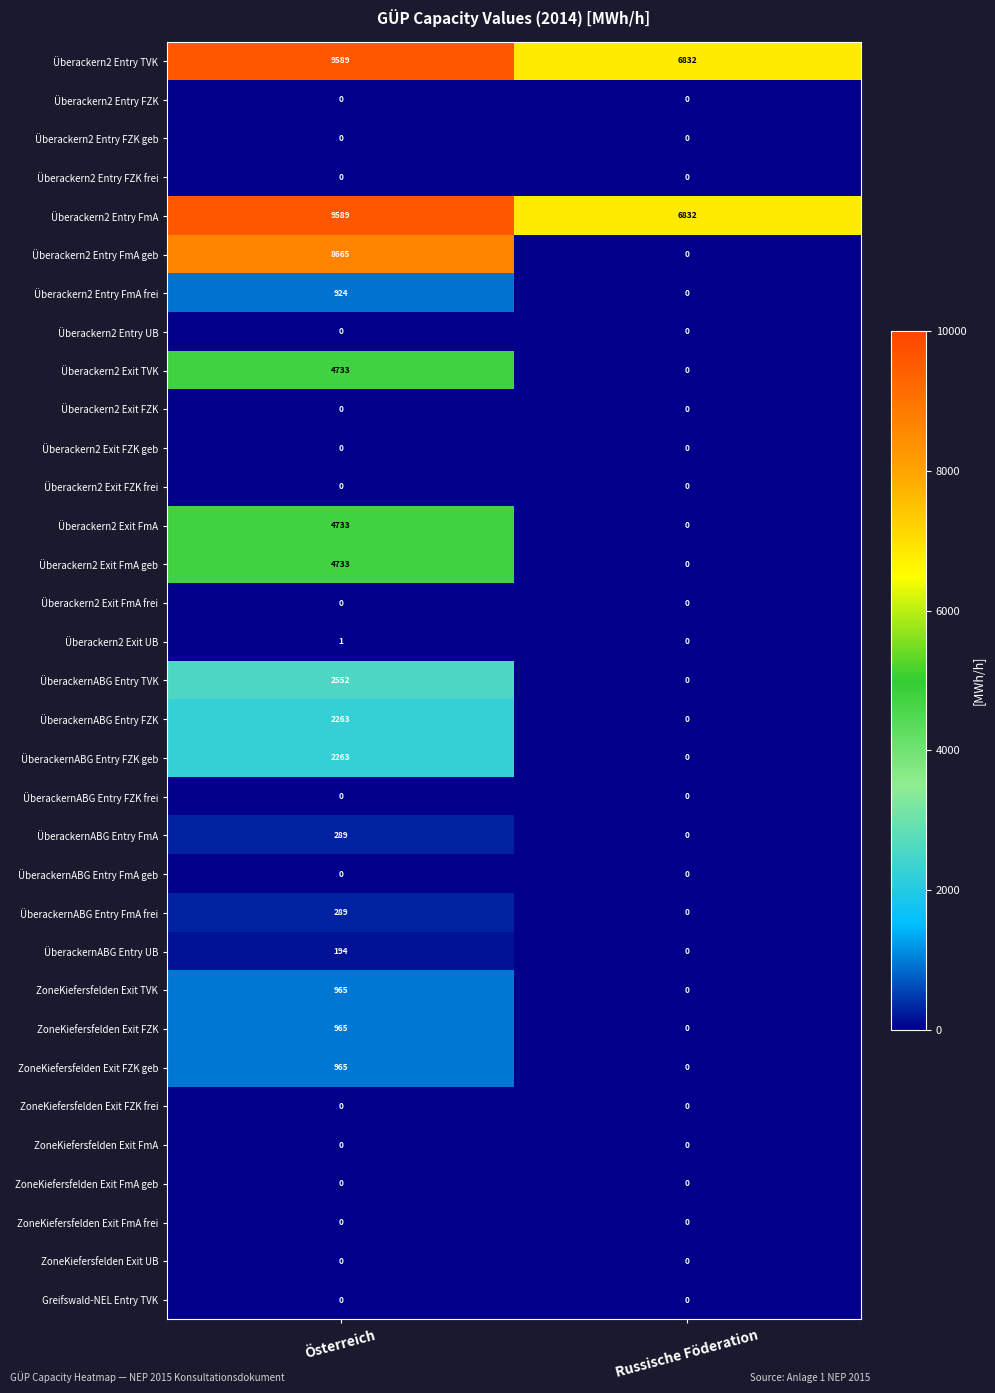

Which category has the lowest value in the ÜberackernABG Entry UB series?

Russische Föderation